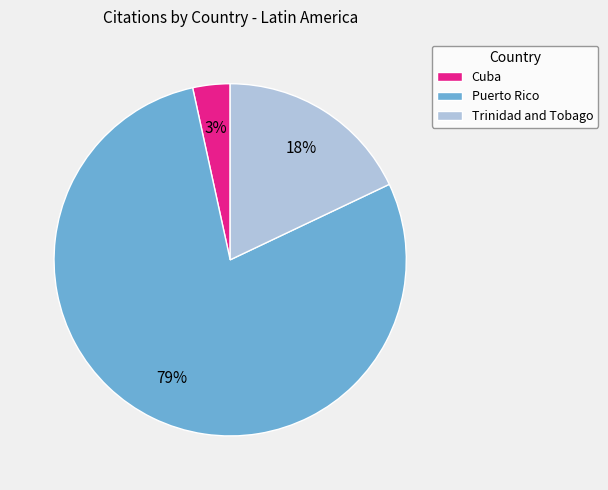

Which category has the biggest portion of the pie?

Puerto Rico